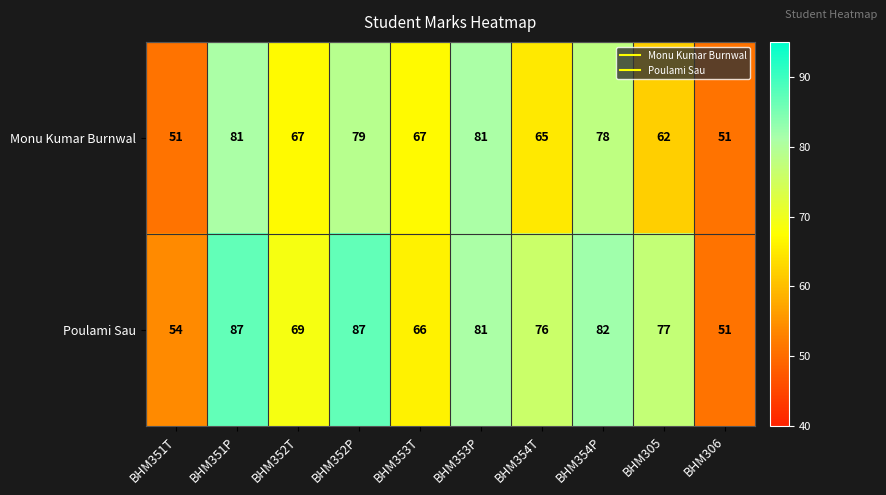

Rank the series by their average value, from lowest to highest.

Monu Kumar Burnwal, Poulami Sau